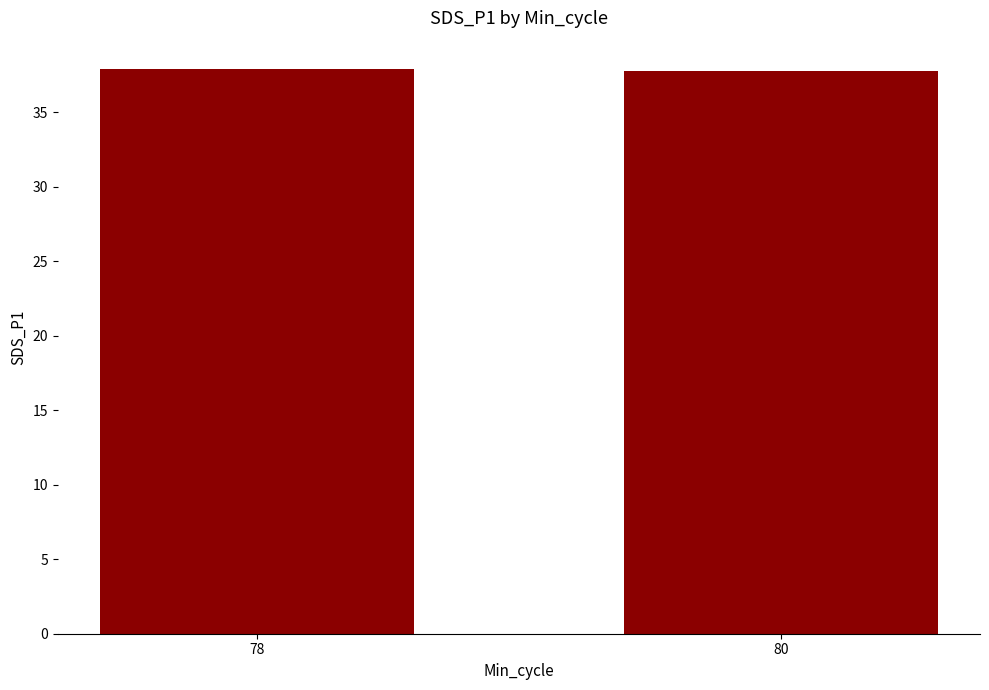

The chart shows a value of 37.8 at 80. True or false?

True